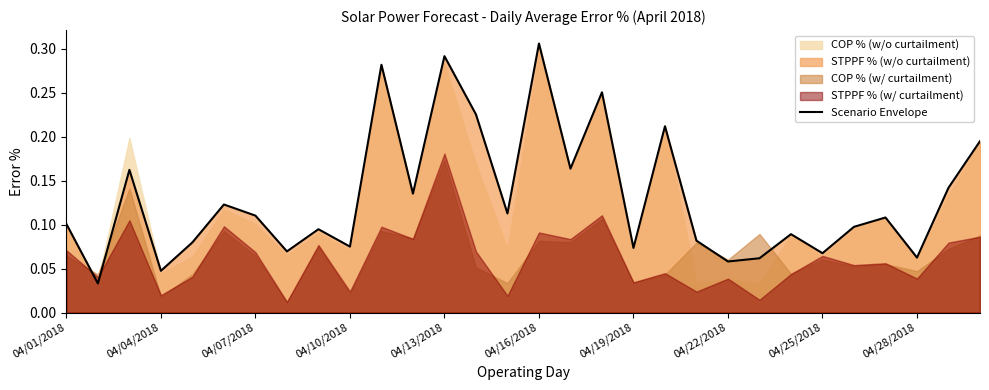

The chart shows a value of 0.0 at 14. True or false?

False